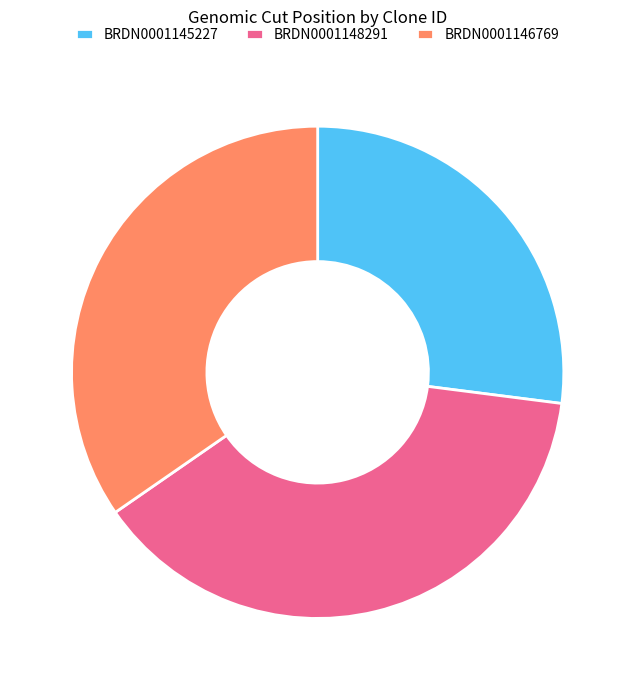

Combined, do BRDN0001145227 and BRDN0001146769 account for over 50%?

Yes